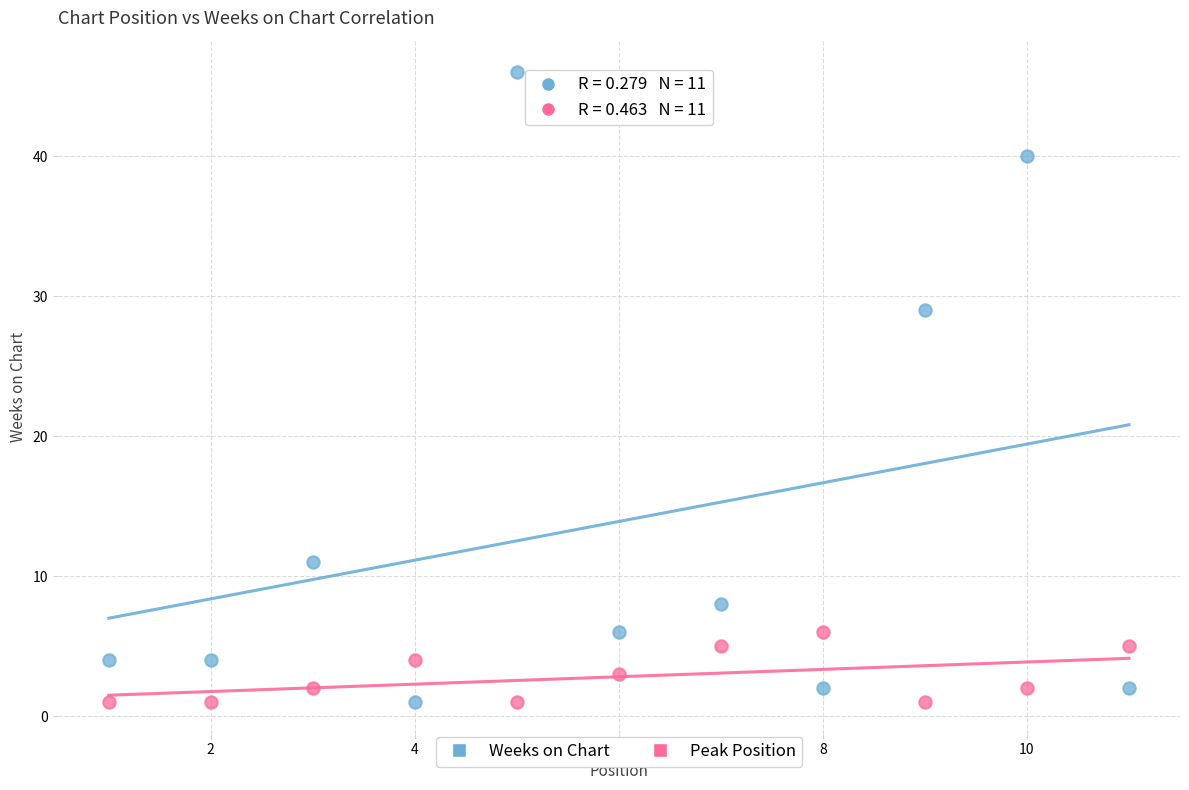

Across all series, what Y value is closest to 23?

29